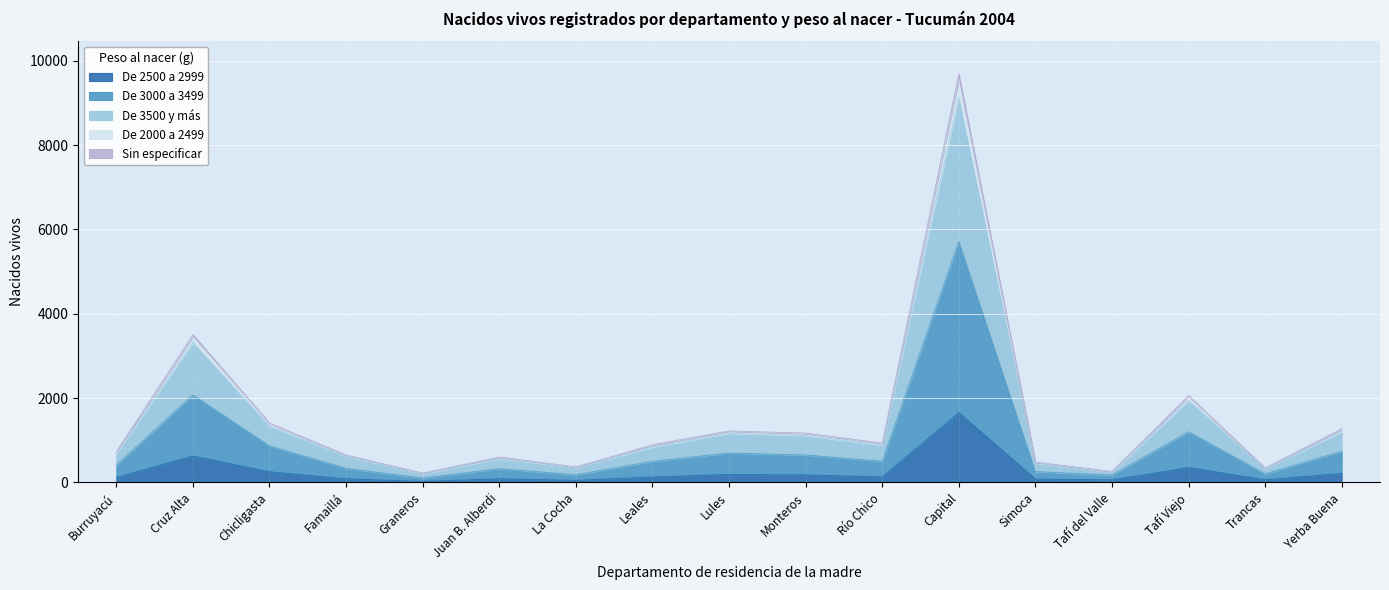

Which category has the highest value in the De 2500 a 2999 series?

Capital